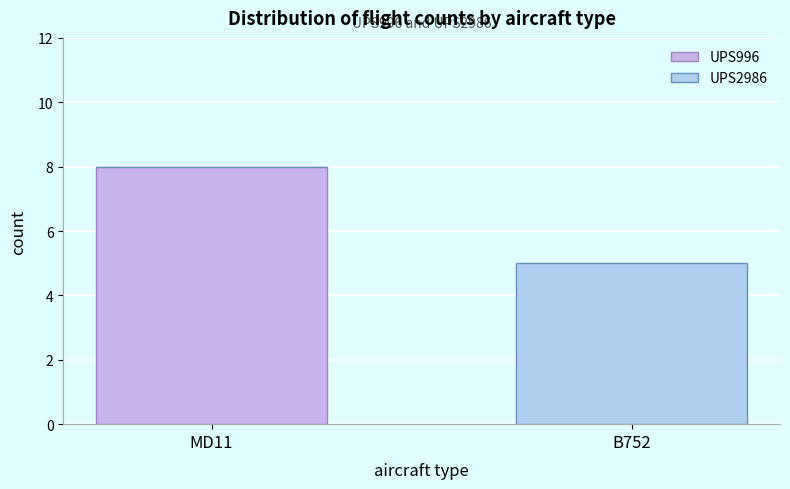

Are the bars horizontal?

No